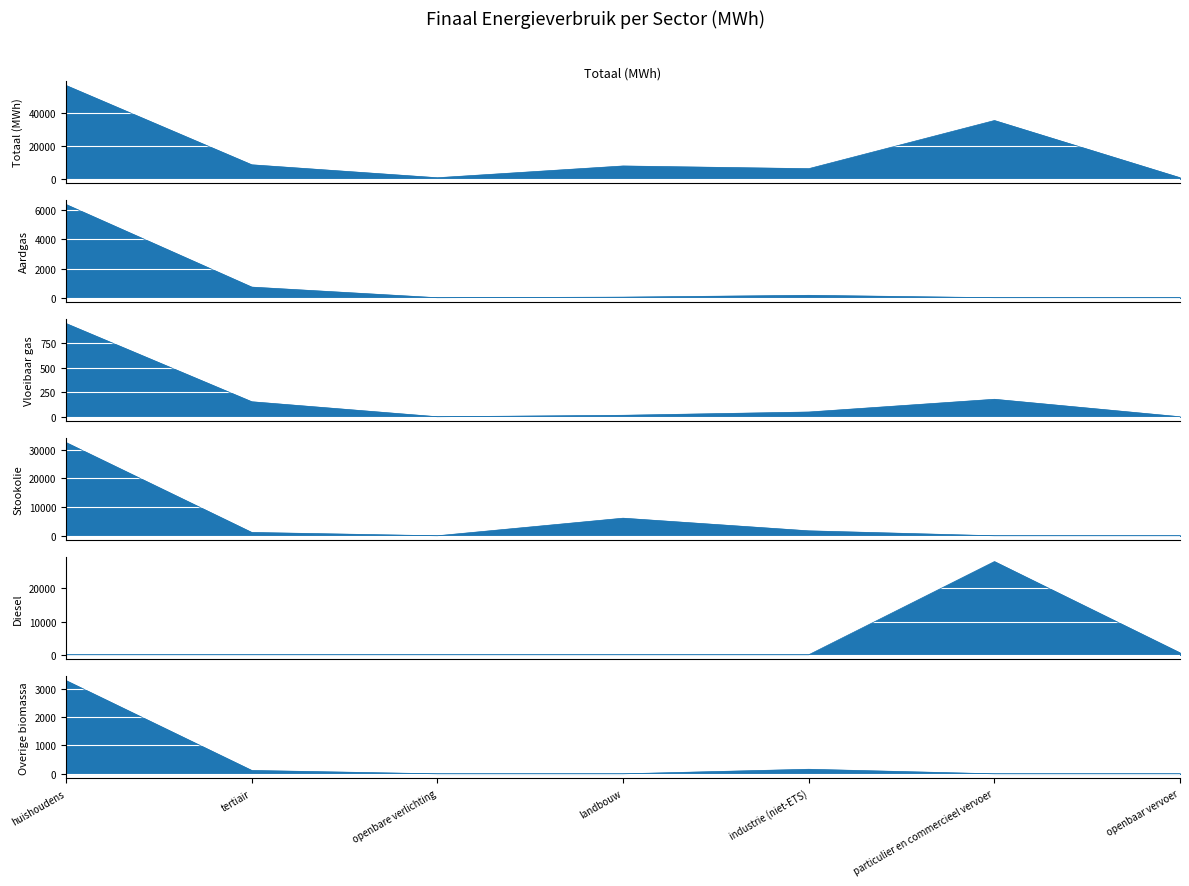

Count the number of data series in this chart.

6